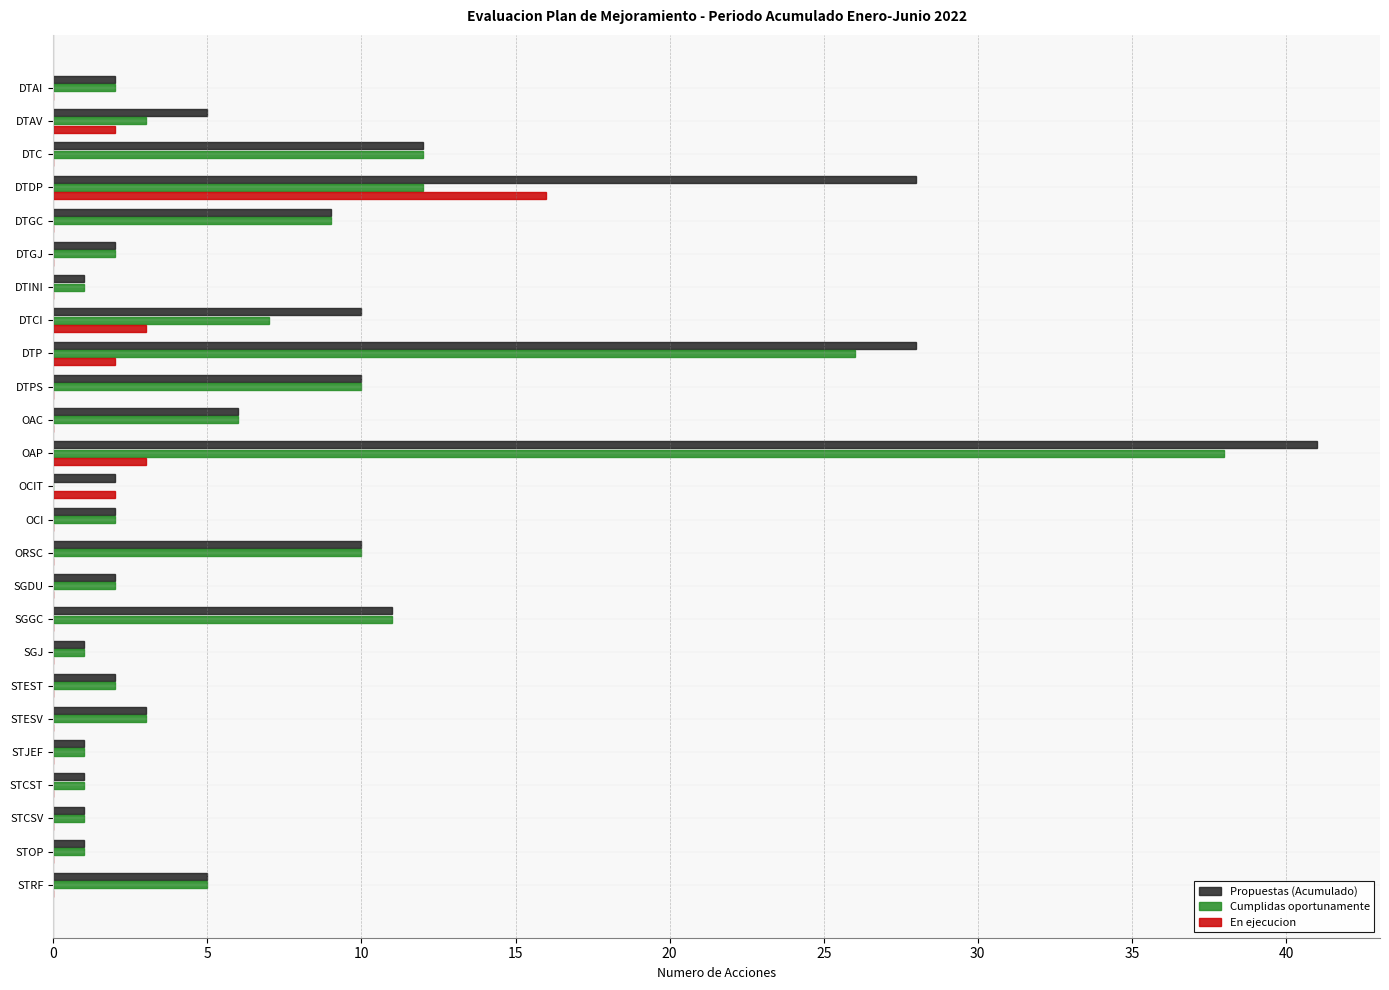

The Cumplidas oportunamente series shows 7 at DTPS. True or false?

False